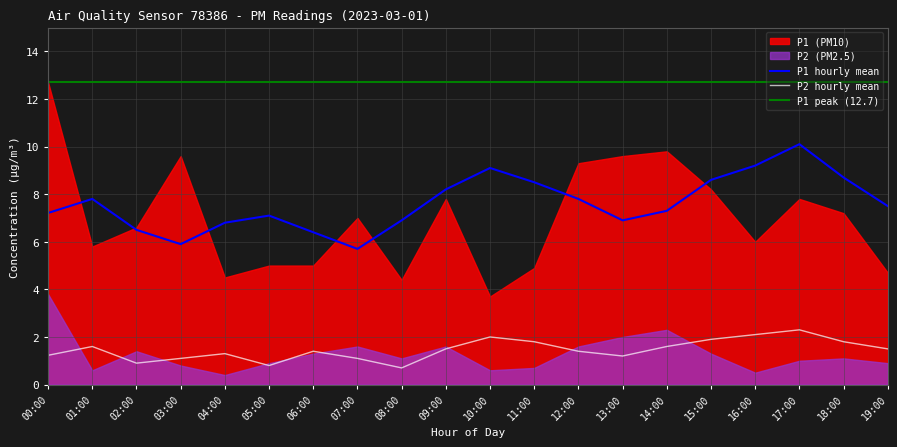

Read the P2_hourly_mean value at 17:00.

2.3